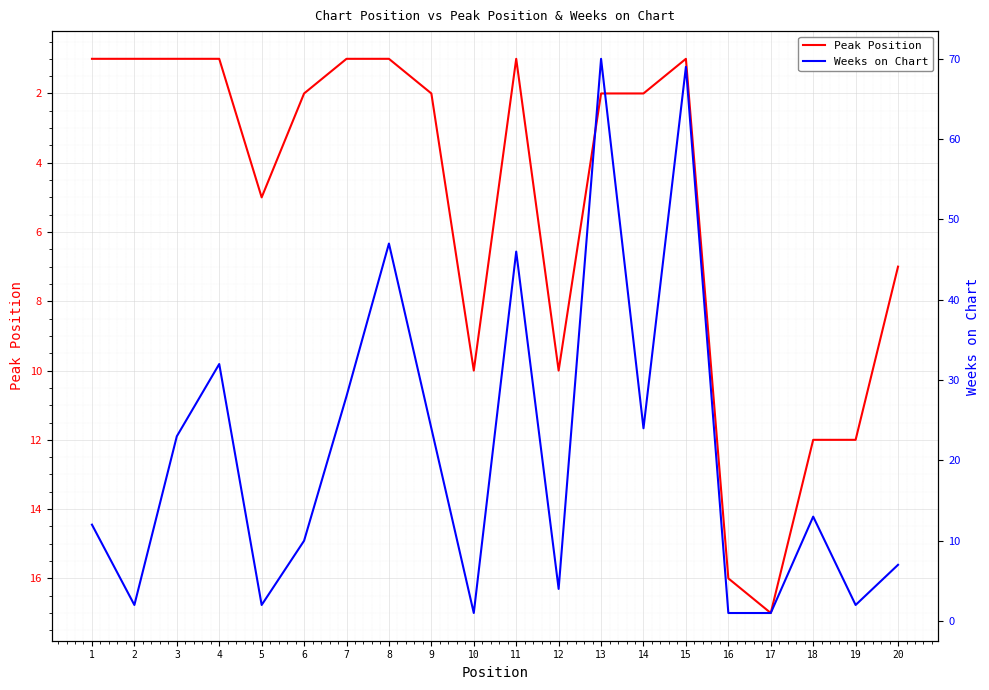

What is the difference between the Weeks on Chart values at 12 and 16?

3